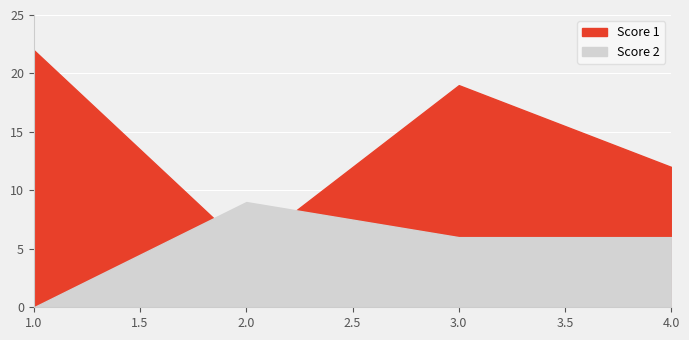

What is the total value across all series at 3?

25